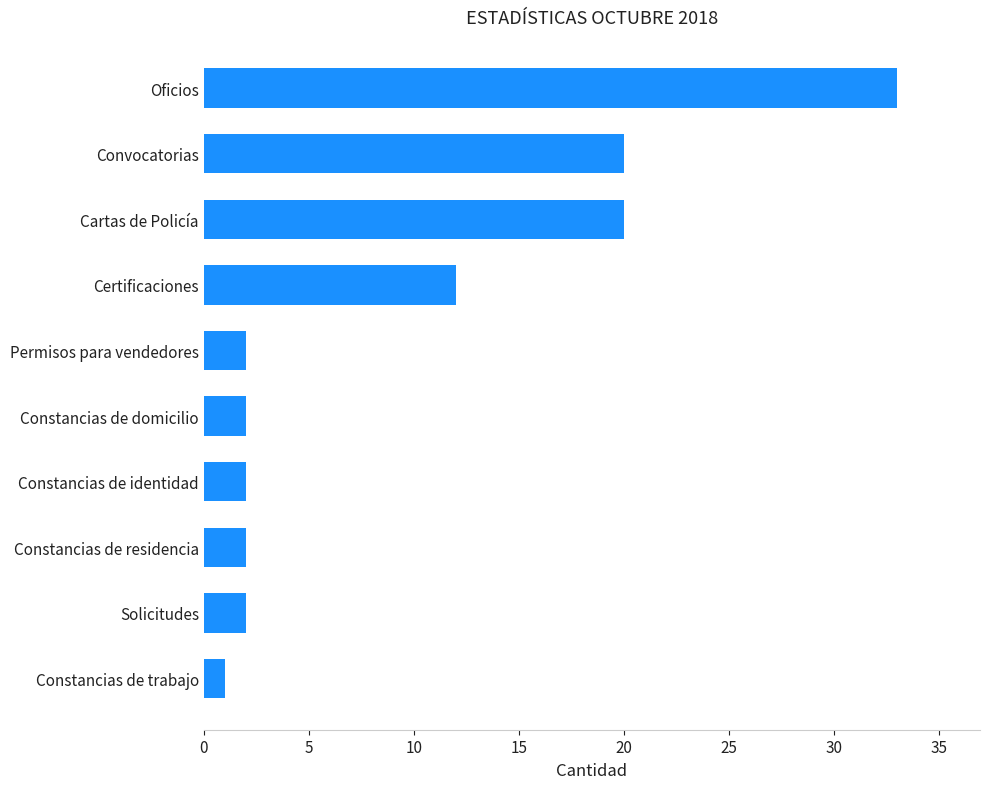

Reading bottom to top, what are all the values shown in this chart?

1	2	2	2	2	2	12	20	20	33